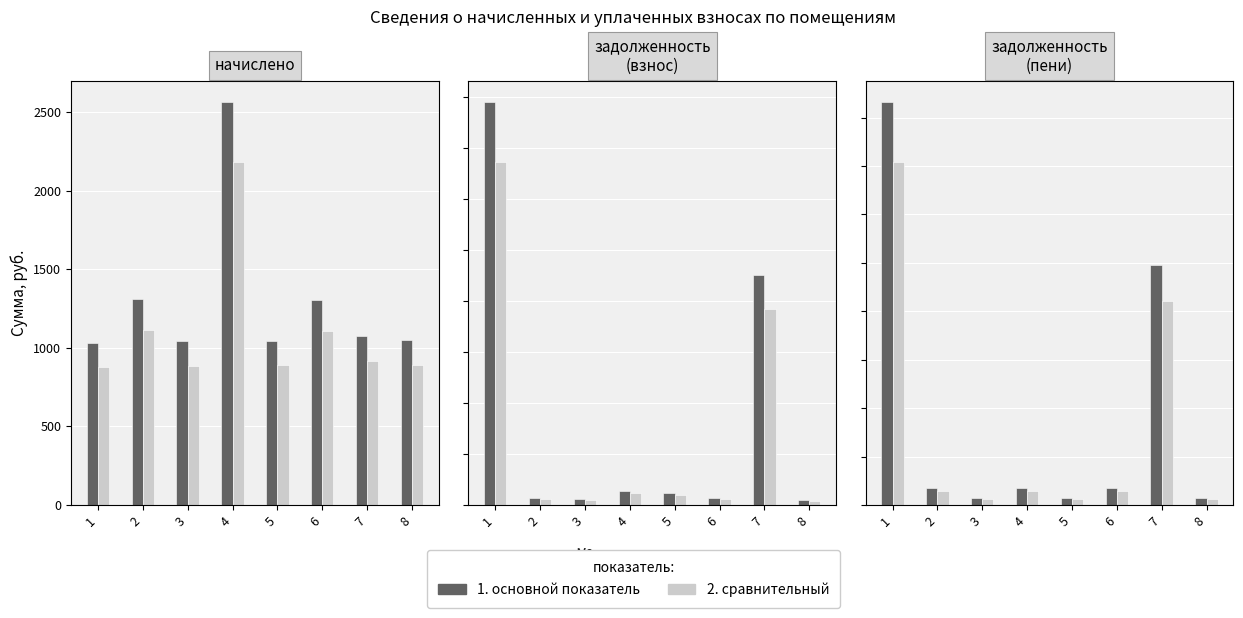

What is the approximate value of 1. основной показатель at 7?

12382.3